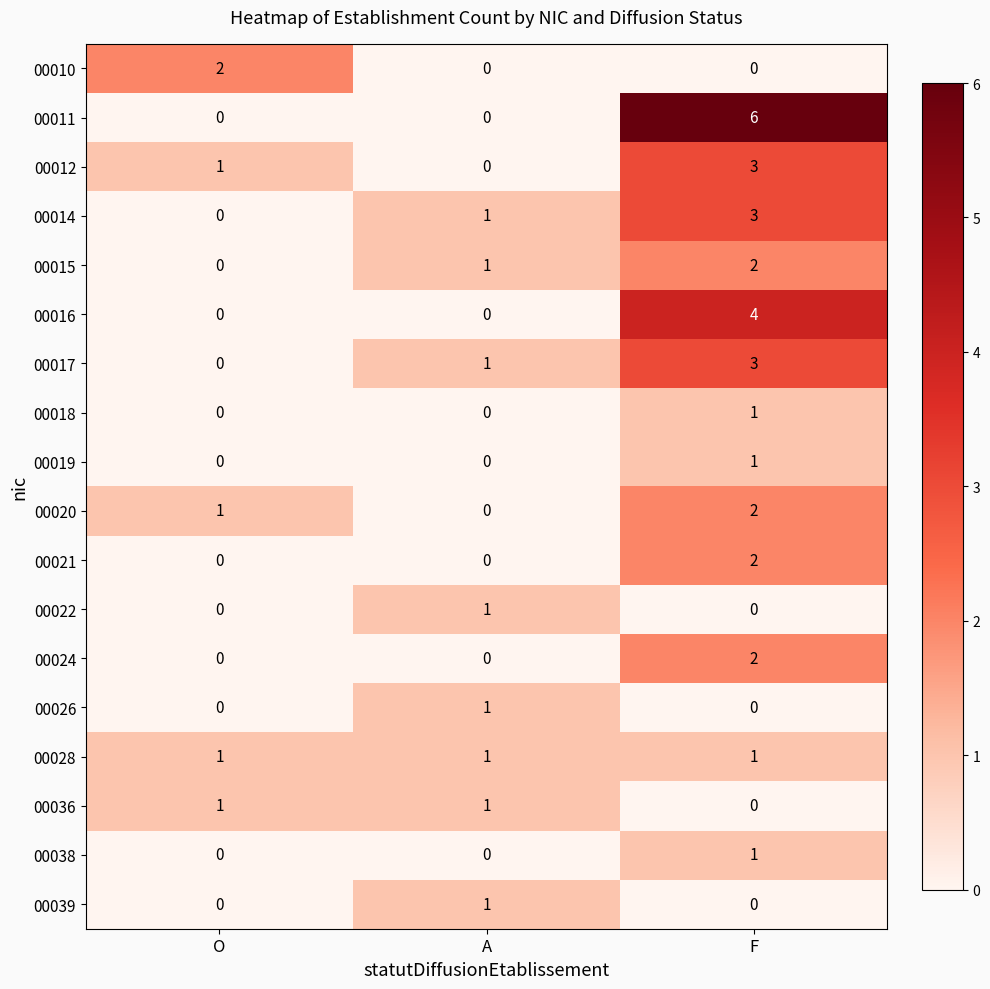

At which label is 00017 closest to 1?

A